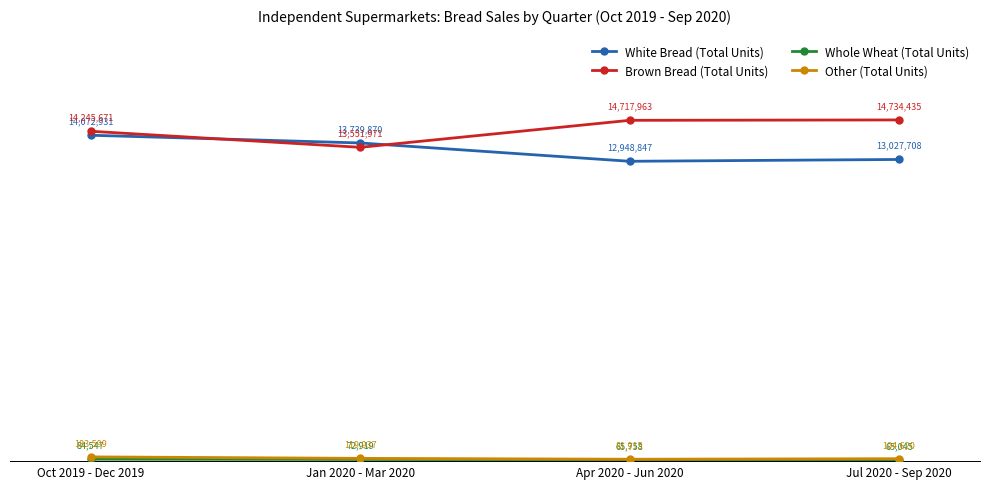

Which series has the largest total across all categories?

Brown Bread (Total Units)